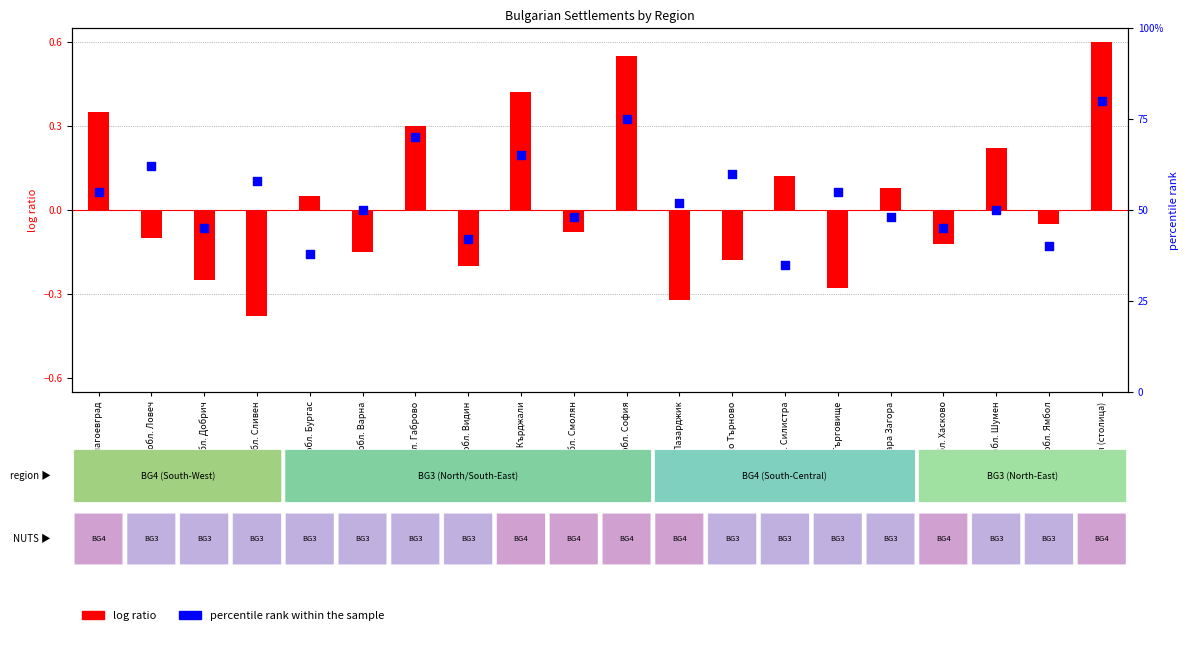

Which series reaches the minimum Y coordinate?

log ratio